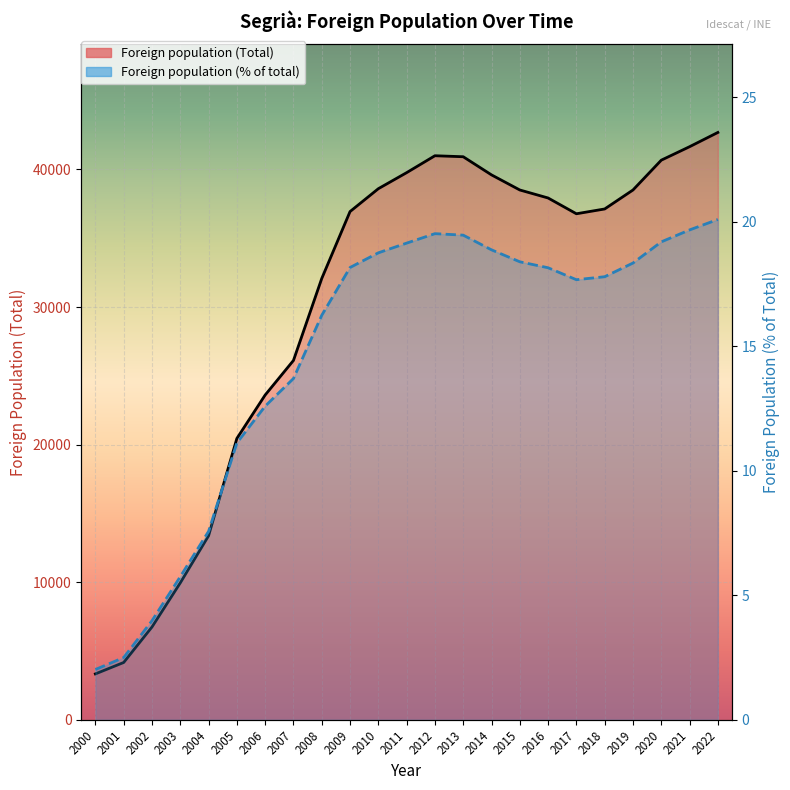

True or false: Foreign population (Total) has more than 2 points higher than both neighbors.

False